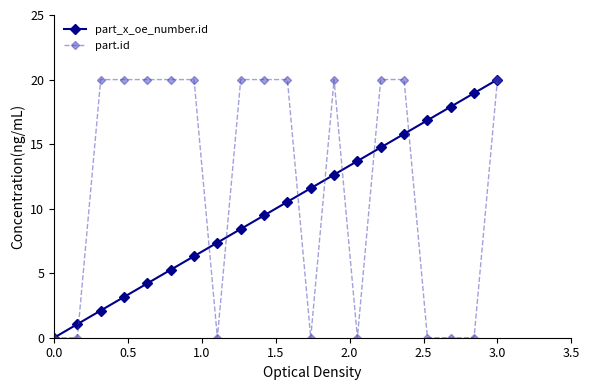

True or false: part_x_oe_number.id has more than 0 points higher than both neighbors.

False